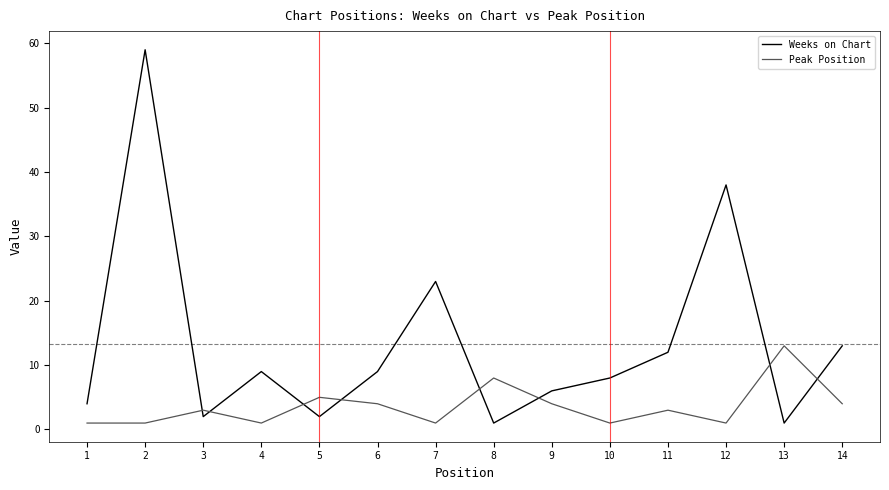

Between which two adjacent categories do Peak Position and Weeks on Chart first intersect?

2 and 3